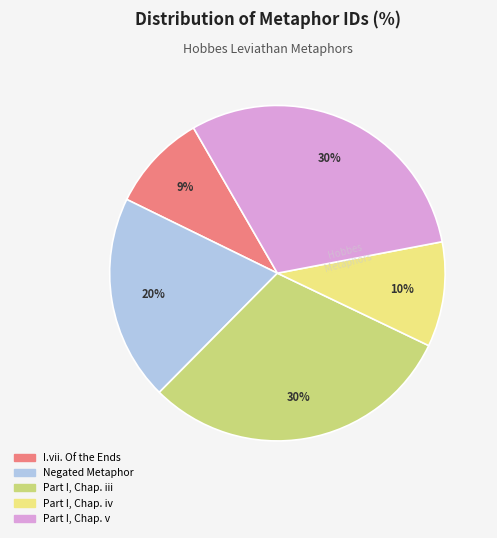

Is there a majority slice in this chart?

No